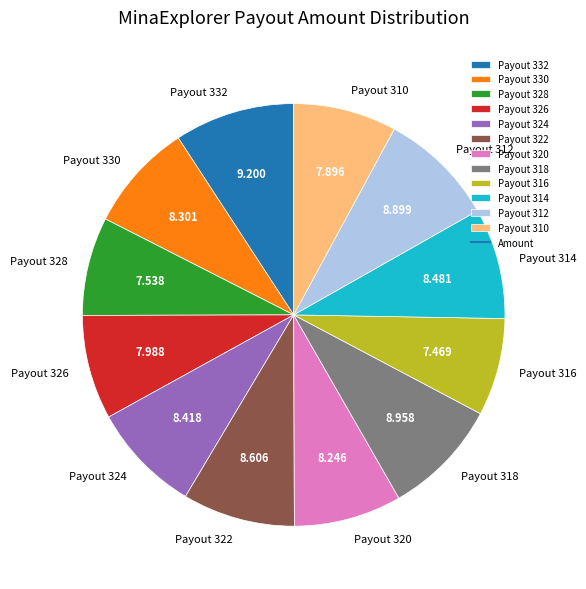

The Payout 326 slice represents 8% of the pie. True or false?

True